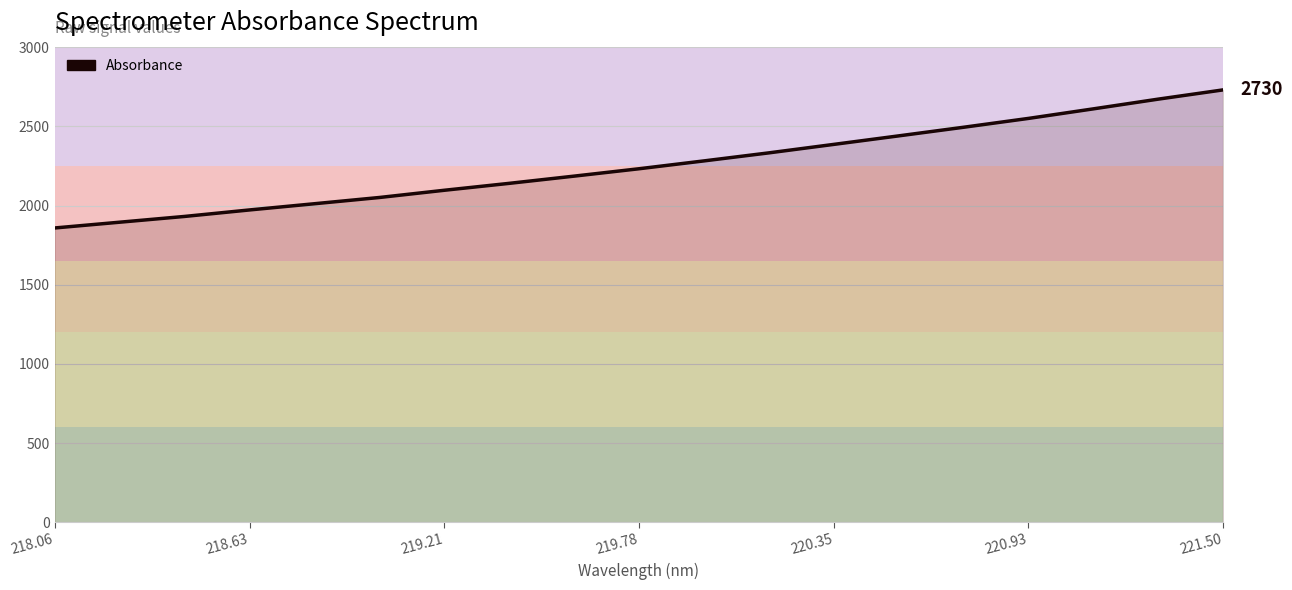

What is the greatest value displayed?

2730.1